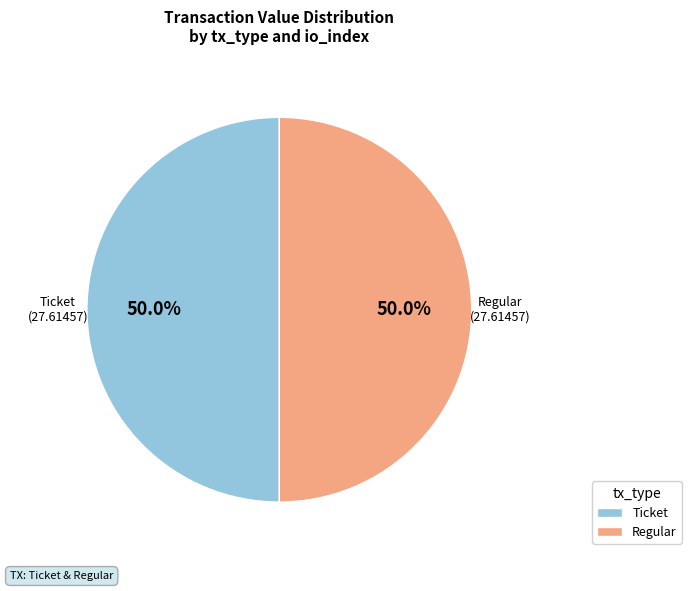

What is the ratio of the value at Ticket to the value at Regular?

1.0